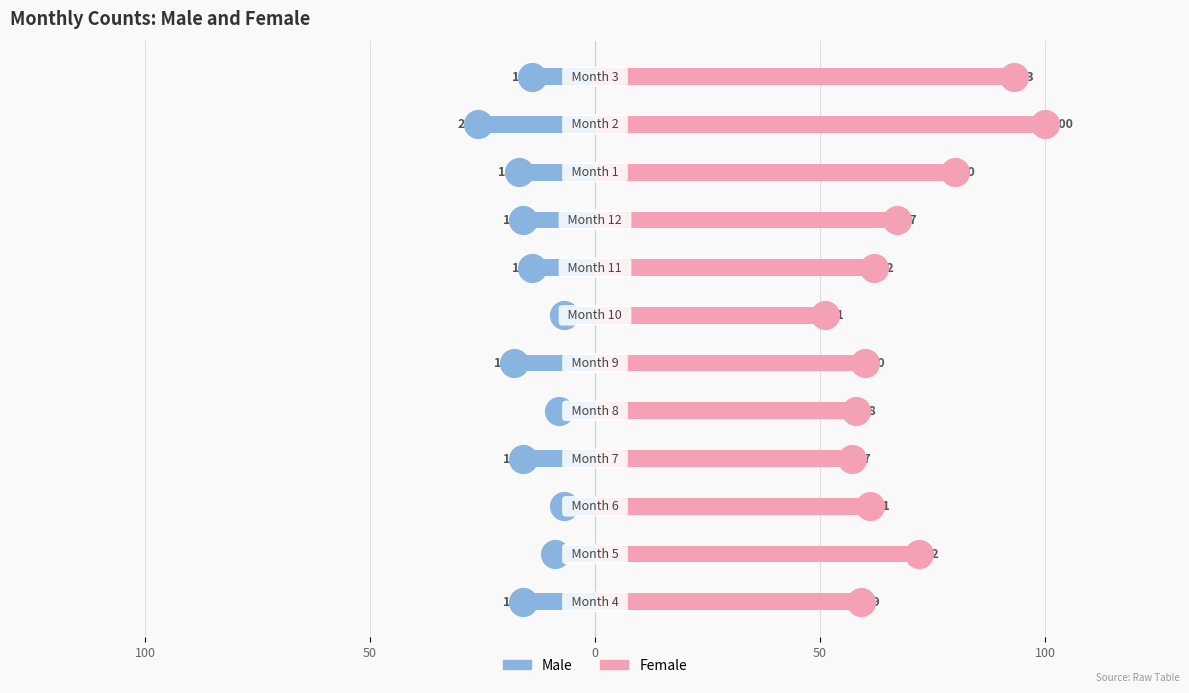

Which series reaches the maximum Y coordinate?

Female